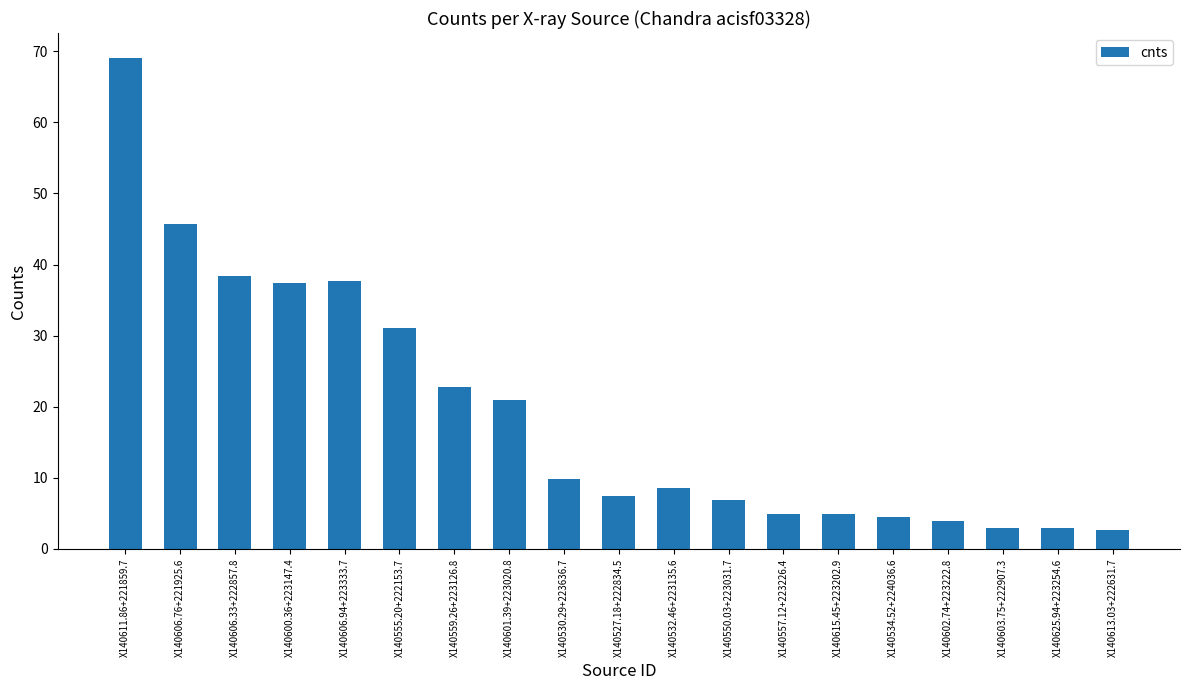

Approximately how many times larger is the value at X140534.52+224036.6 compared to X140615.45+223202.9?

0.9